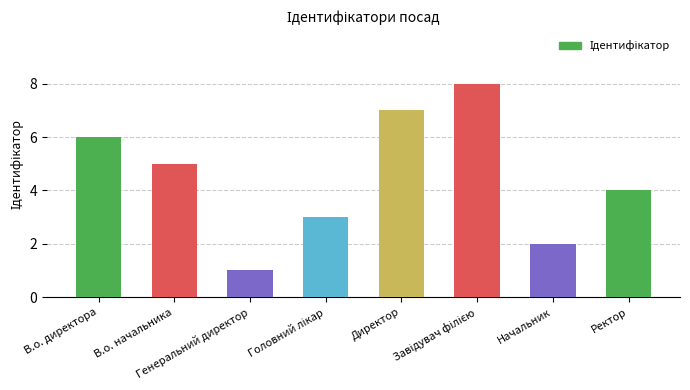

What is the difference between the maximum and minimum values?

7